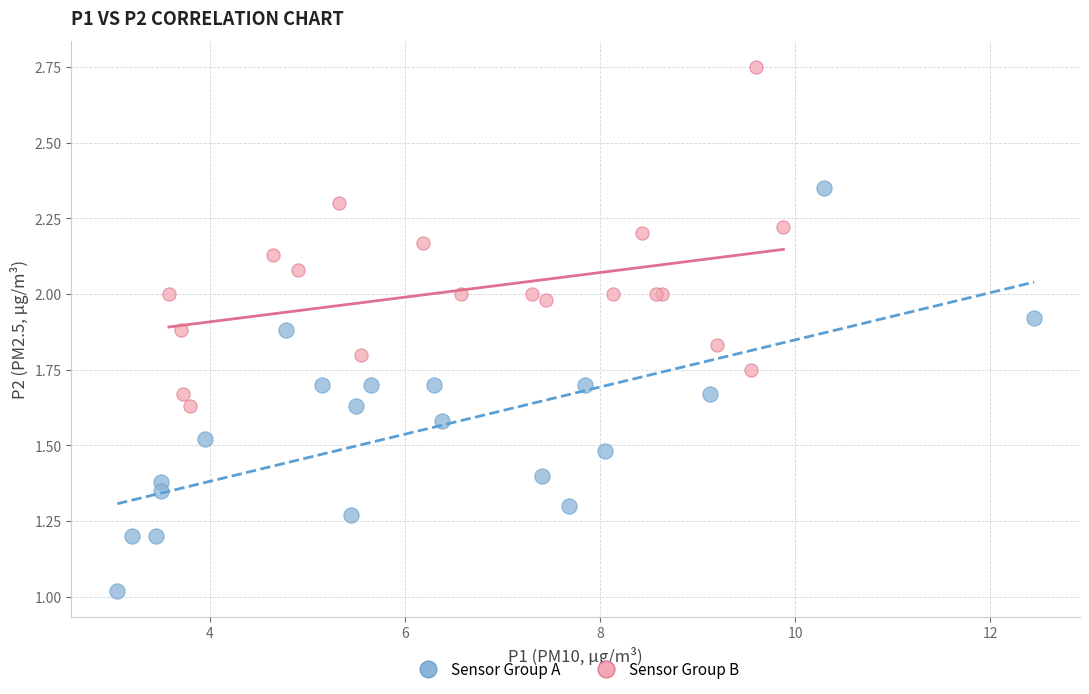

Which series contains the lowest Y value?

Sensor Group A